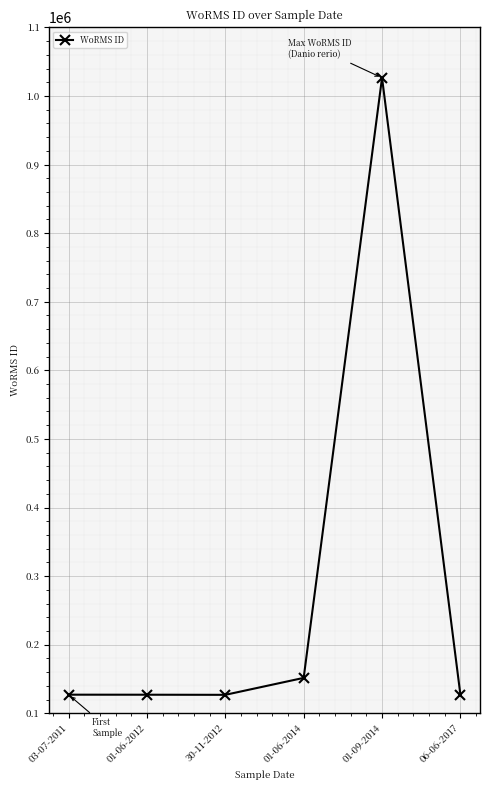

Is it true that the value at 03-07-2011 is 80248?

False